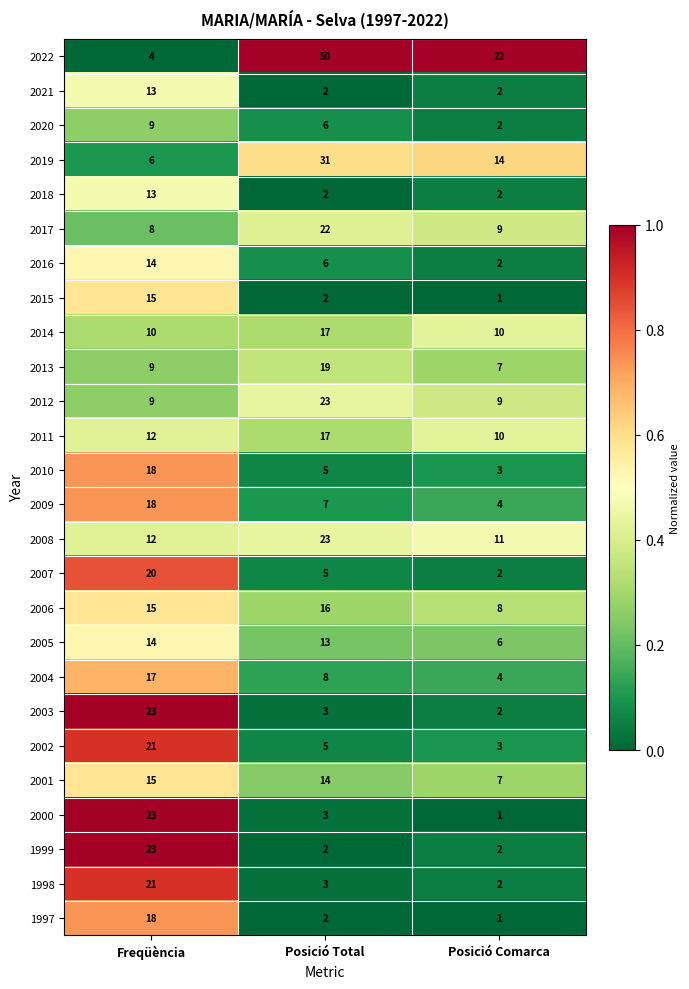

The 2007 series shows 3 at Posició Comarca. True or false?

False